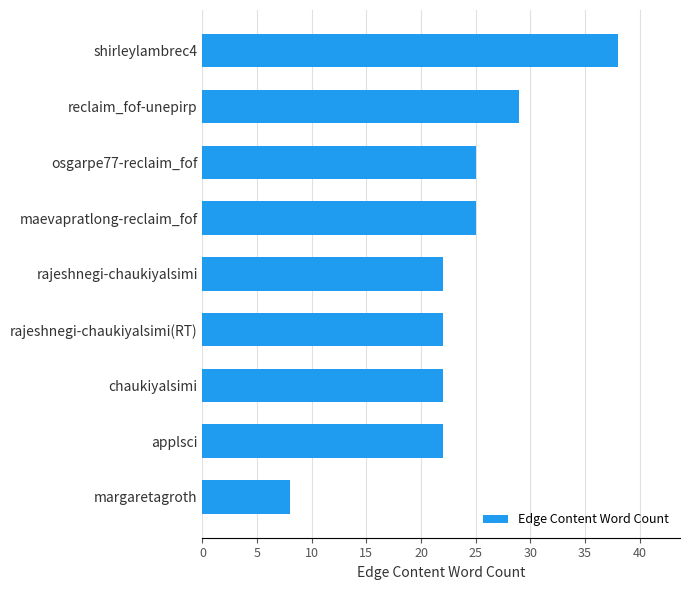

What is the maximum value shown in the chart?

38